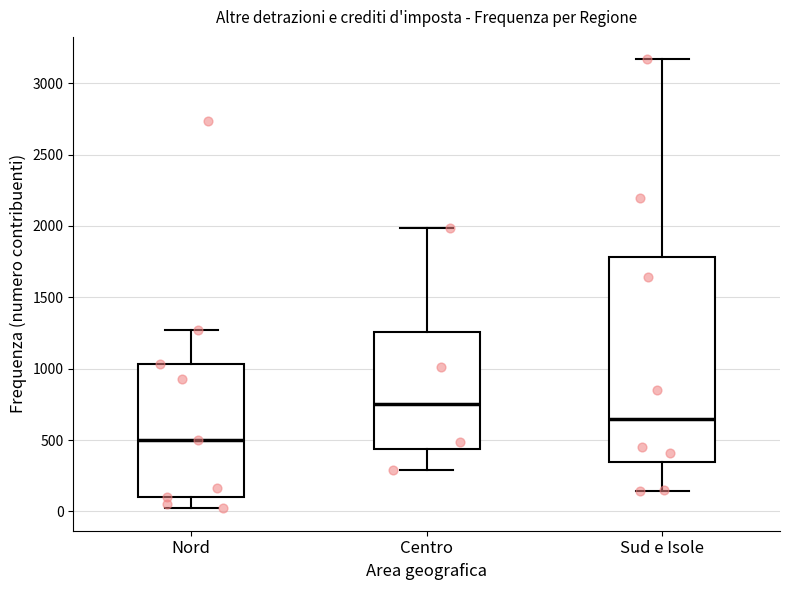

Which box has the lowest median line?

Nord